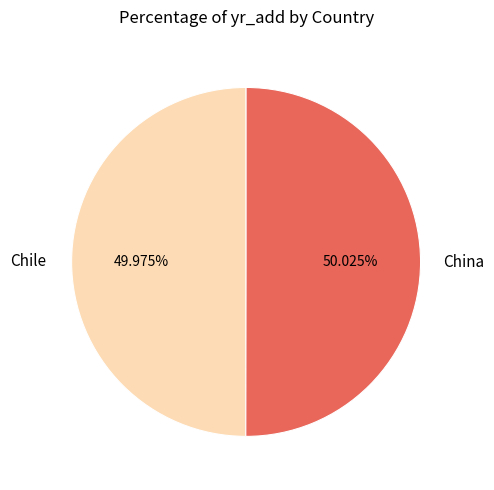

What percentage do China and Chile together represent?

100.0%